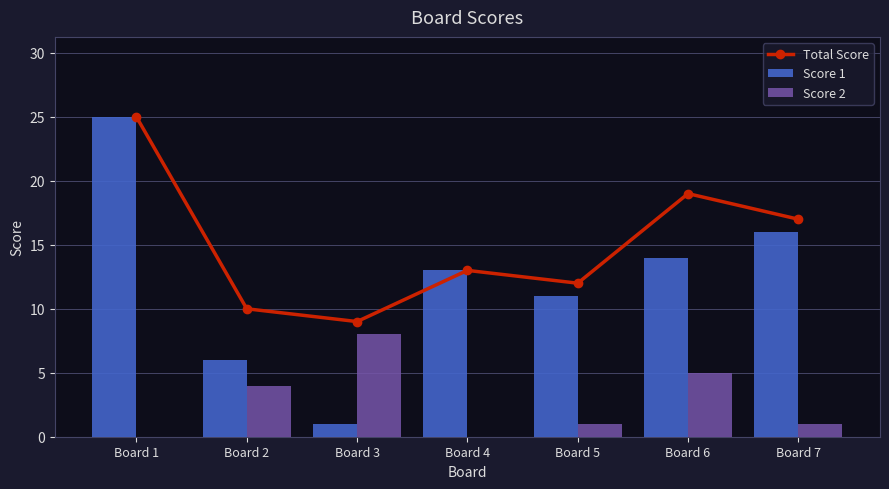

What is the difference between the second highest and minimum values in the Total Score series?

10